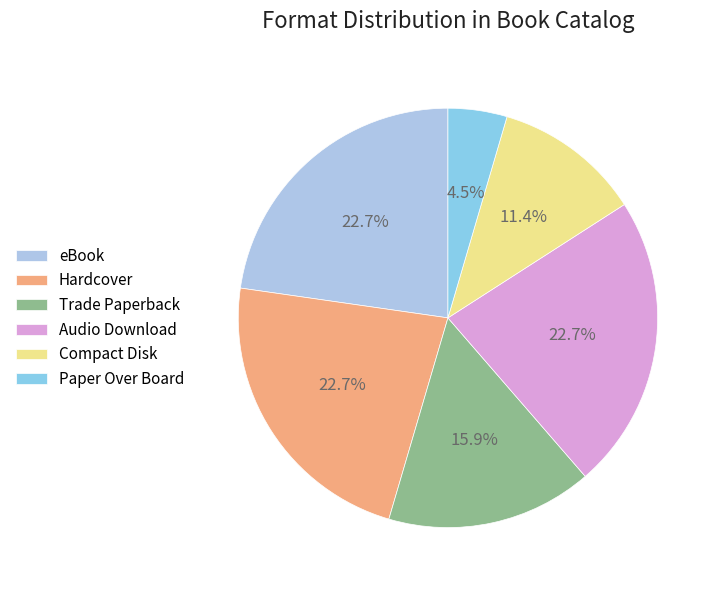

To the nearest percent, what is the difference between the Compact Disk and Paper Over Board slice percentages?

7%